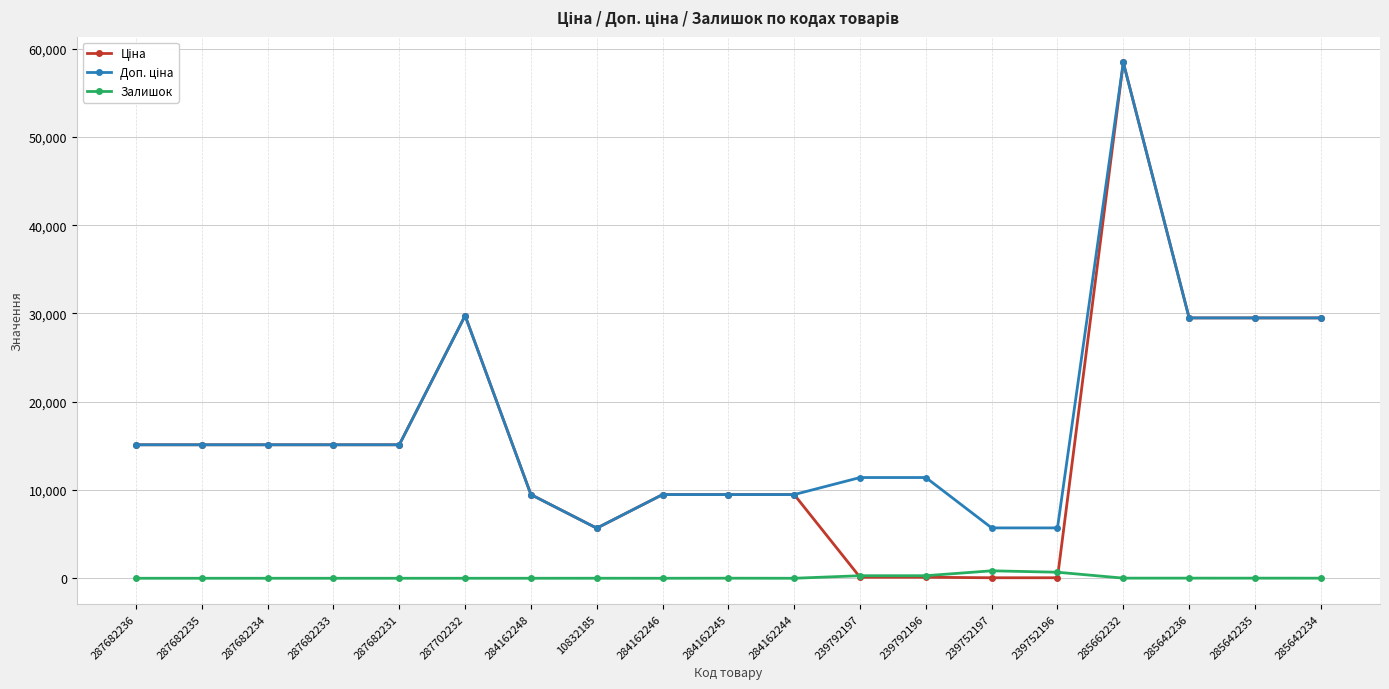

What is the spread (max minus min) of values at 284162246?

9480.1